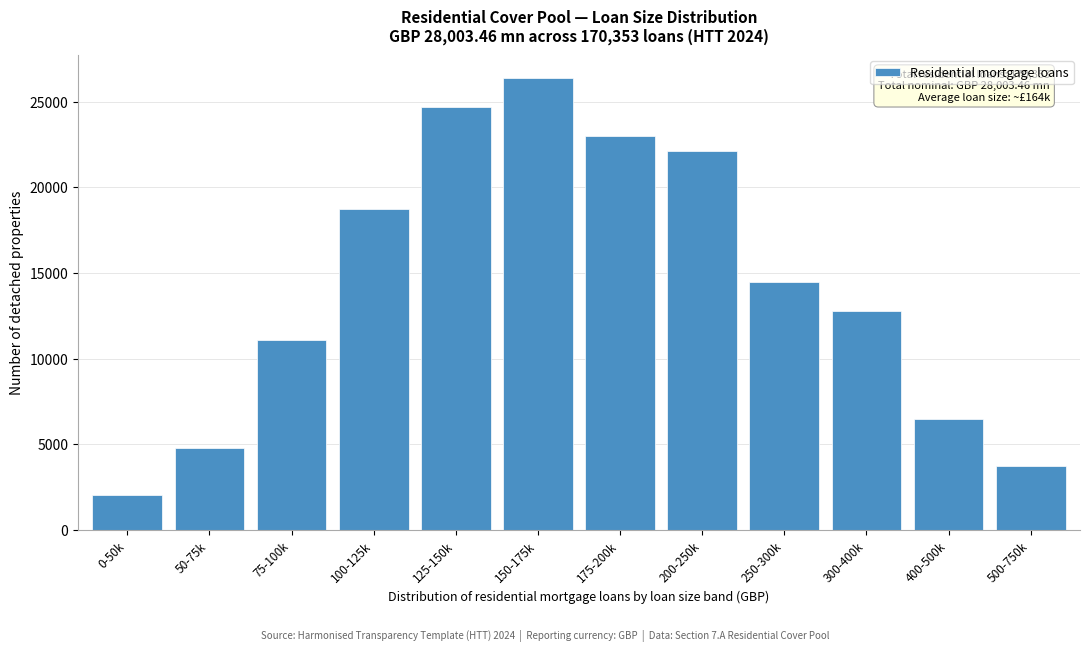

Reading left to right, list all the values displayed in this chart.

0-50k=2044	50-75k=4770	75-100k=11073	100-125k=18739	125-150k=24701	150-175k=26405	175-200k=22998	200-250k=22146	250-300k=14480	300-400k=12776	400-500k=6473	500-750k=3748